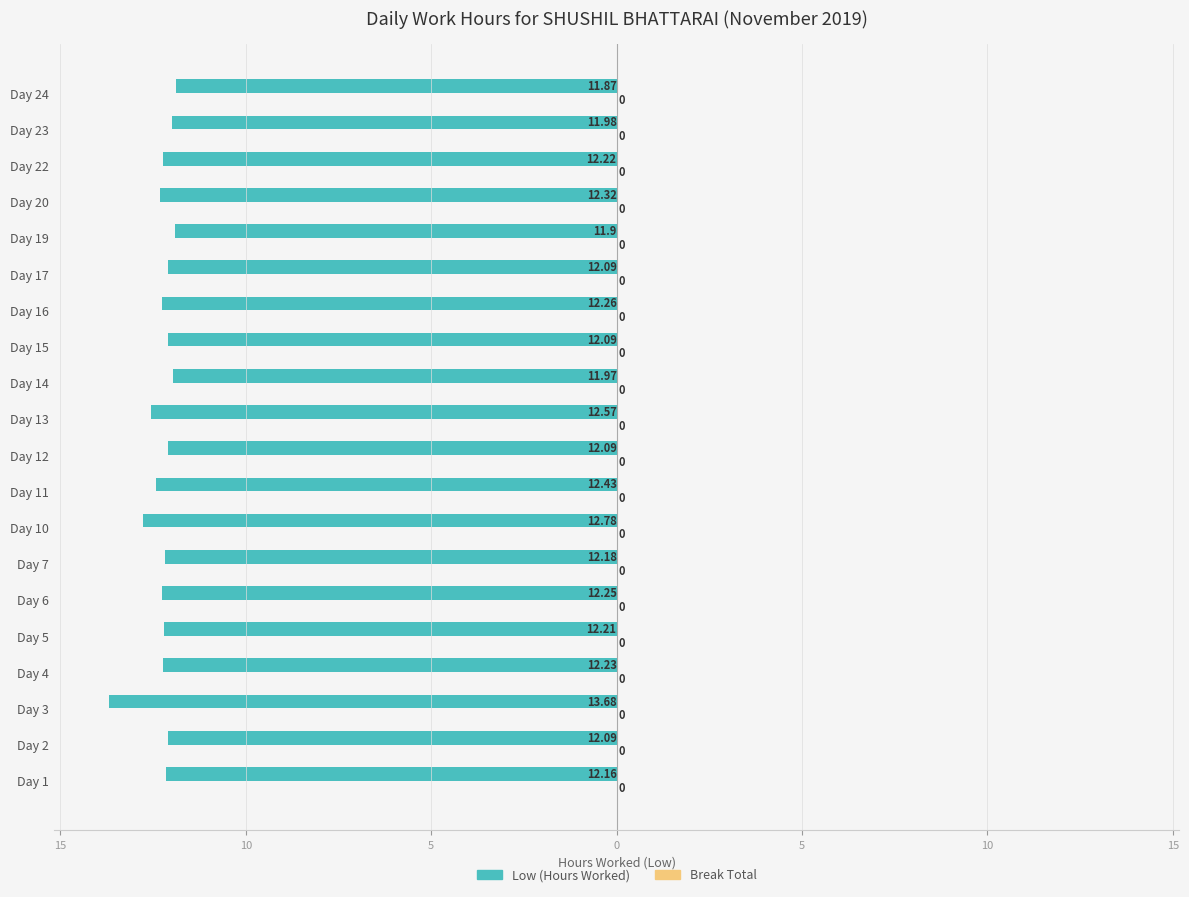

Does the chart contain any negative values?

Yes